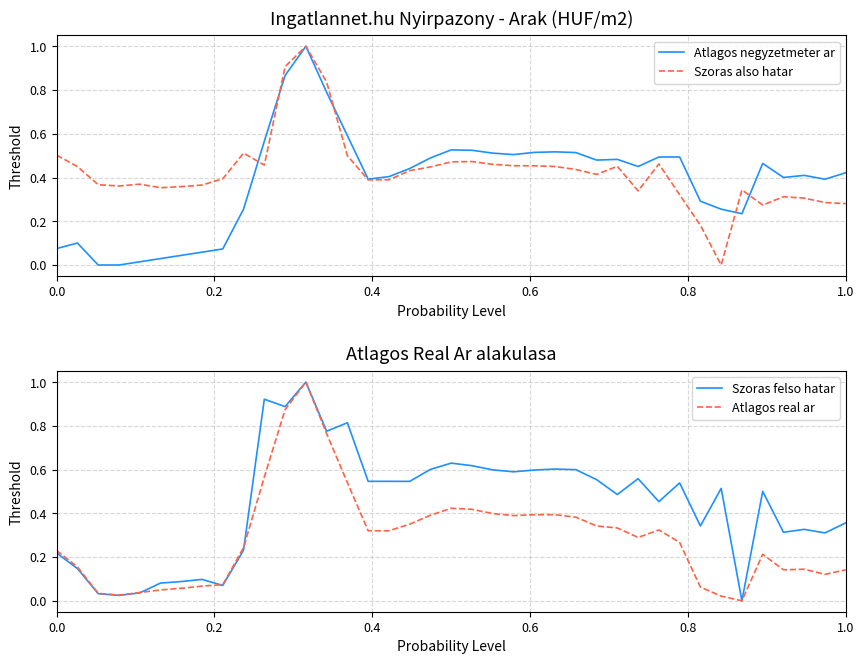

What is the highest value of the Szoras also hatar series?

1.0